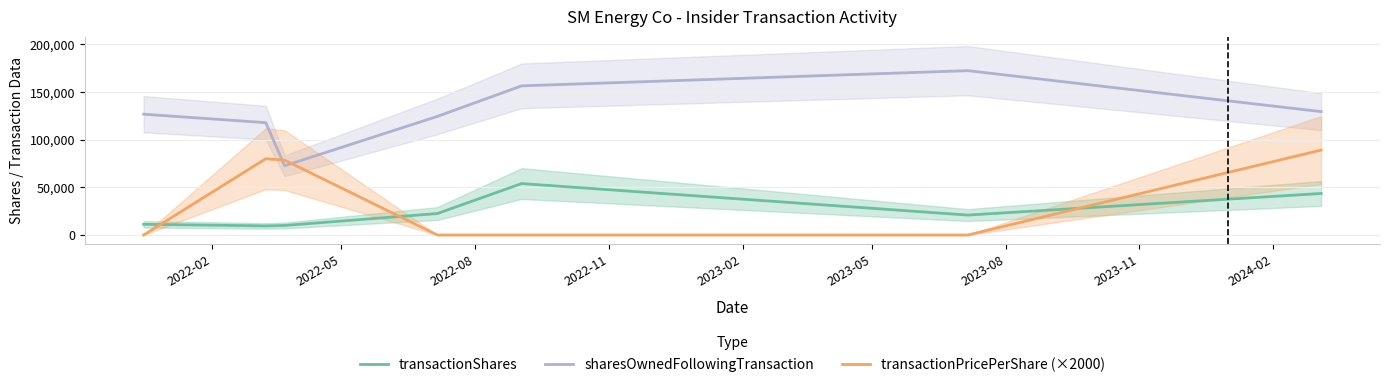

True or false: transactionShares and sharesOwnedFollowingTransaction cross at least once.

False